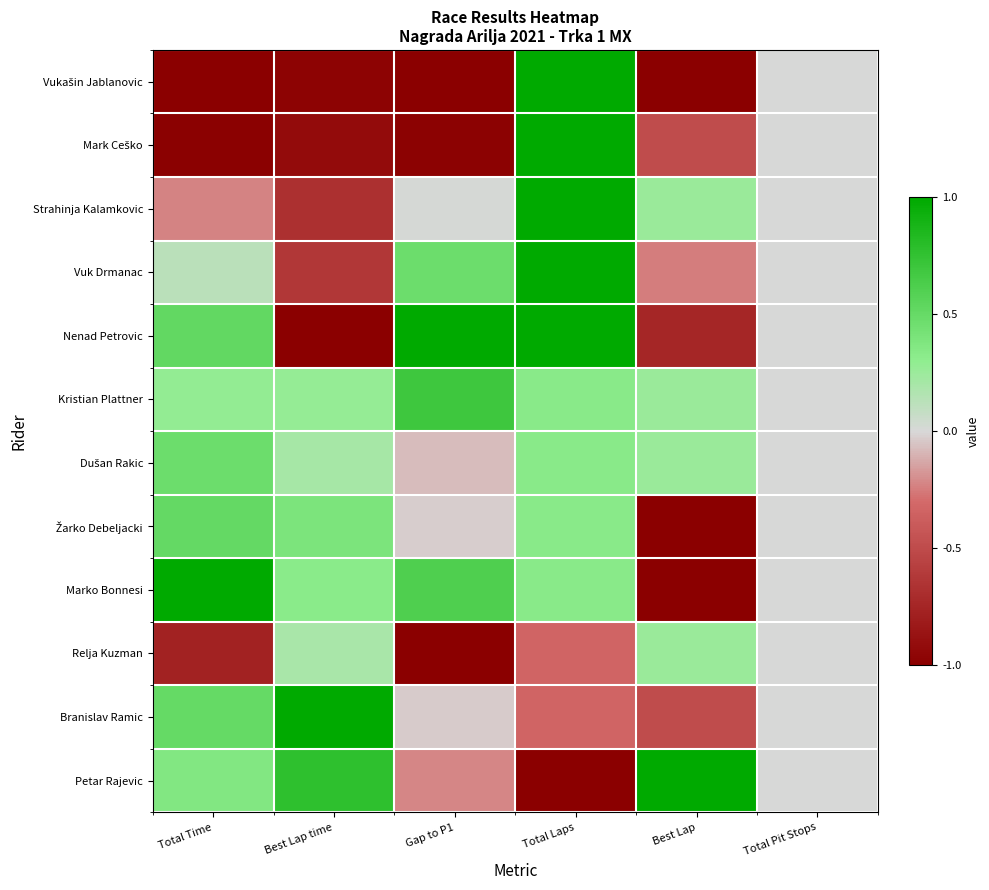

How many series are shown in this chart?

12